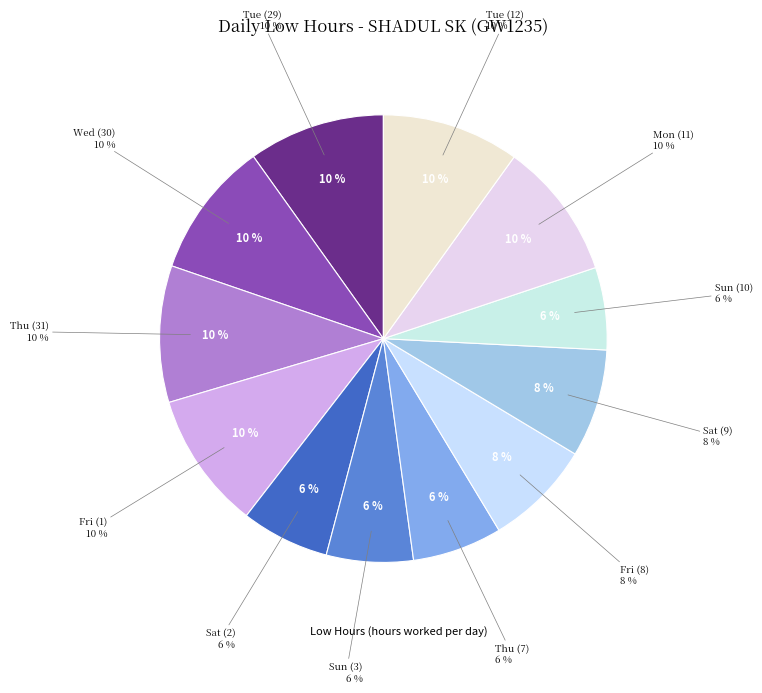

To the nearest percent, what portion does Wed (30) represent?

10%